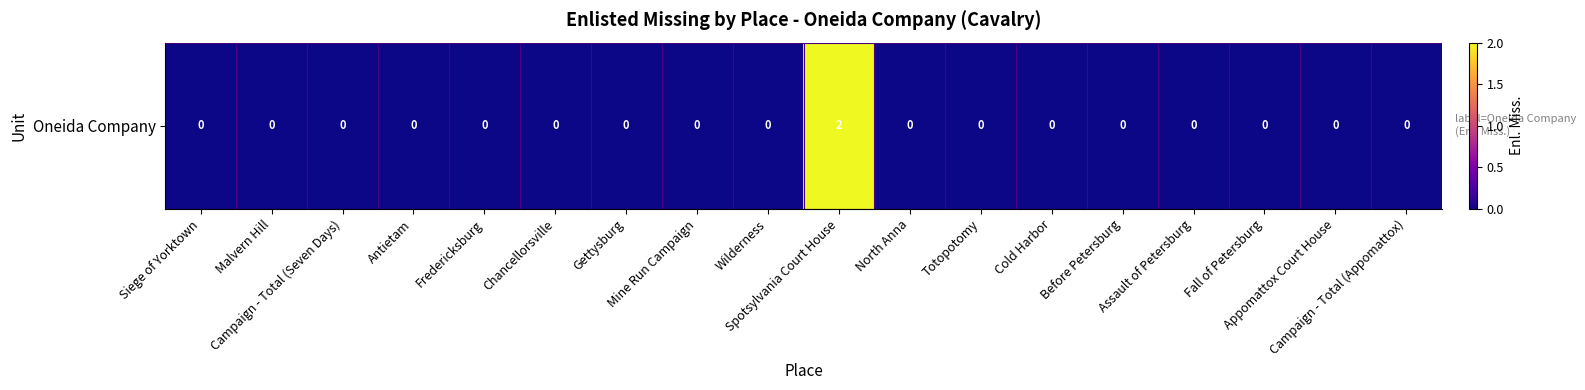

How many values exceed 0?

1